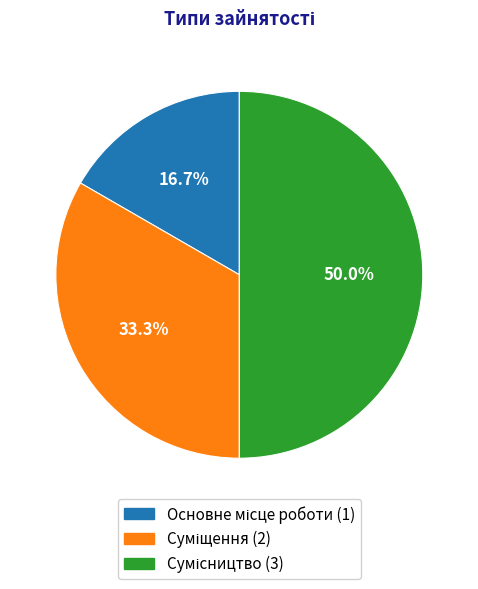

What is the total percentage of Суміщення and Основне місце роботи?

50.0%